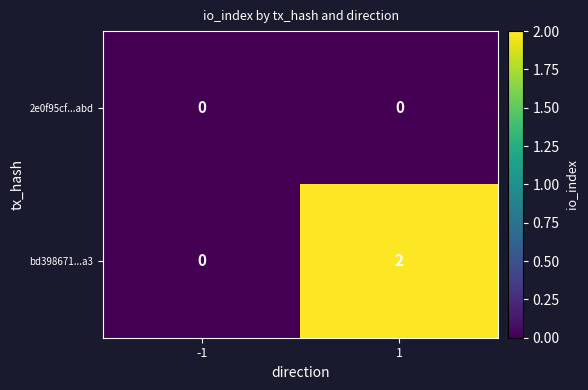

At how many categories does at least one series exceed 1?

1